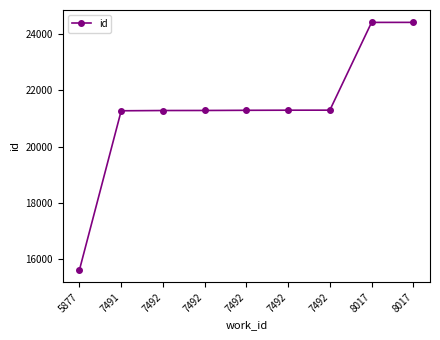

What is the difference between the values at 8017 and 7492?

3115